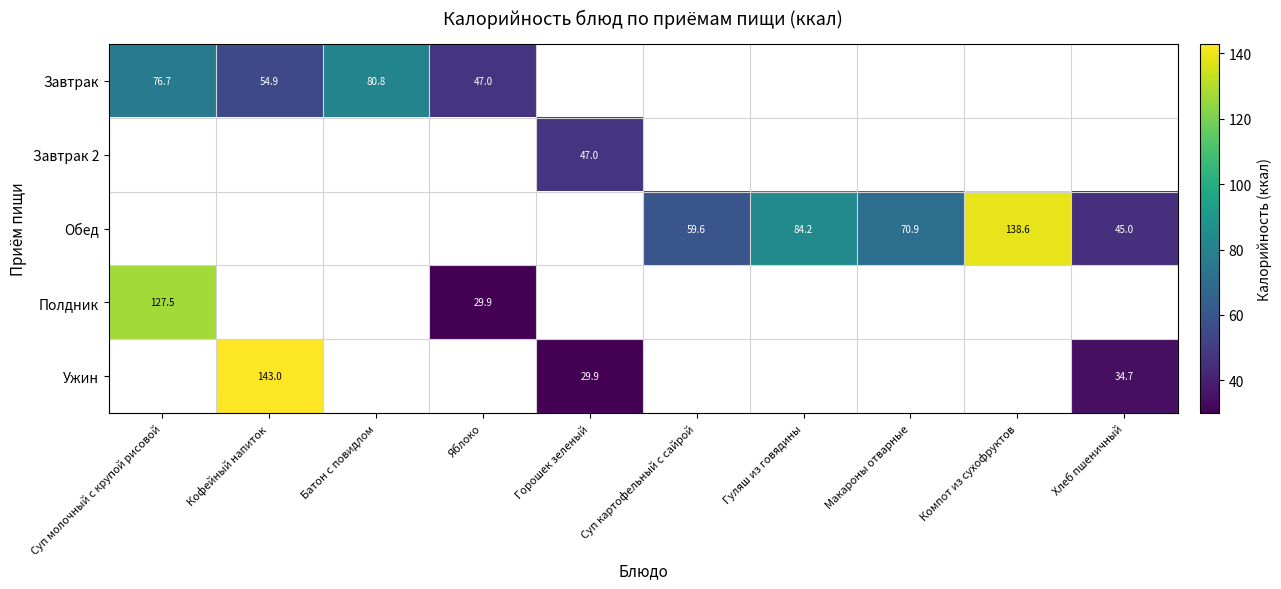

The value of Ужин at Кофейный напиток is 143.0. True or false?

True